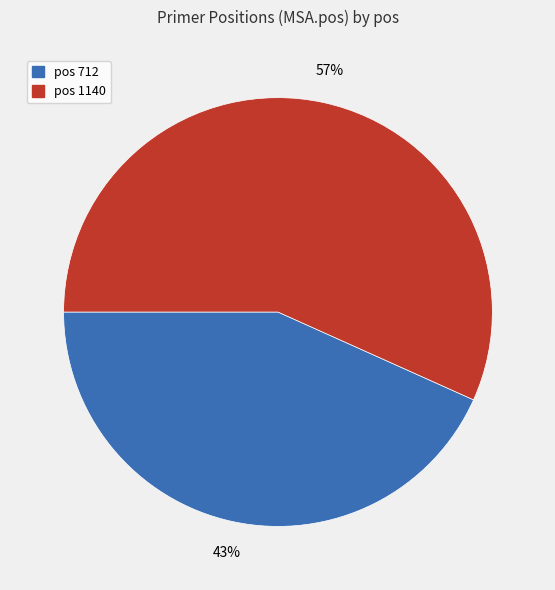

To the nearest percent, what is the average slice percentage?

50%